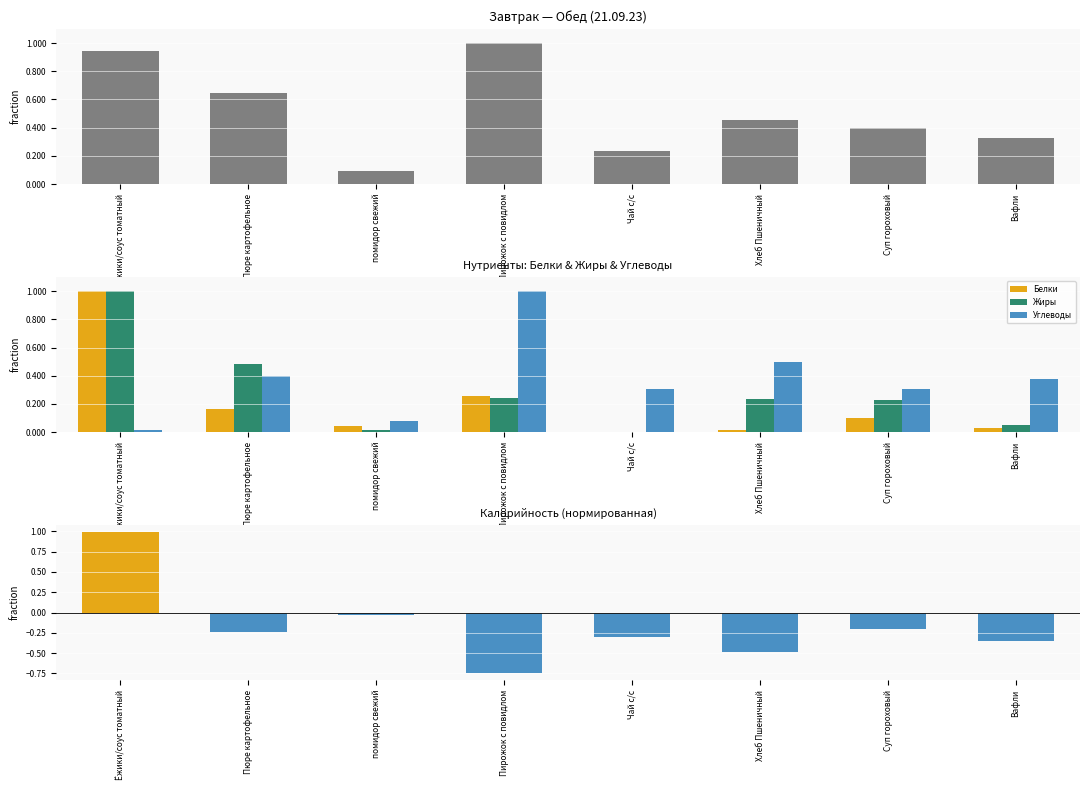

The Калорийность series shows 0.4 at Чай с/с. True or false?

False